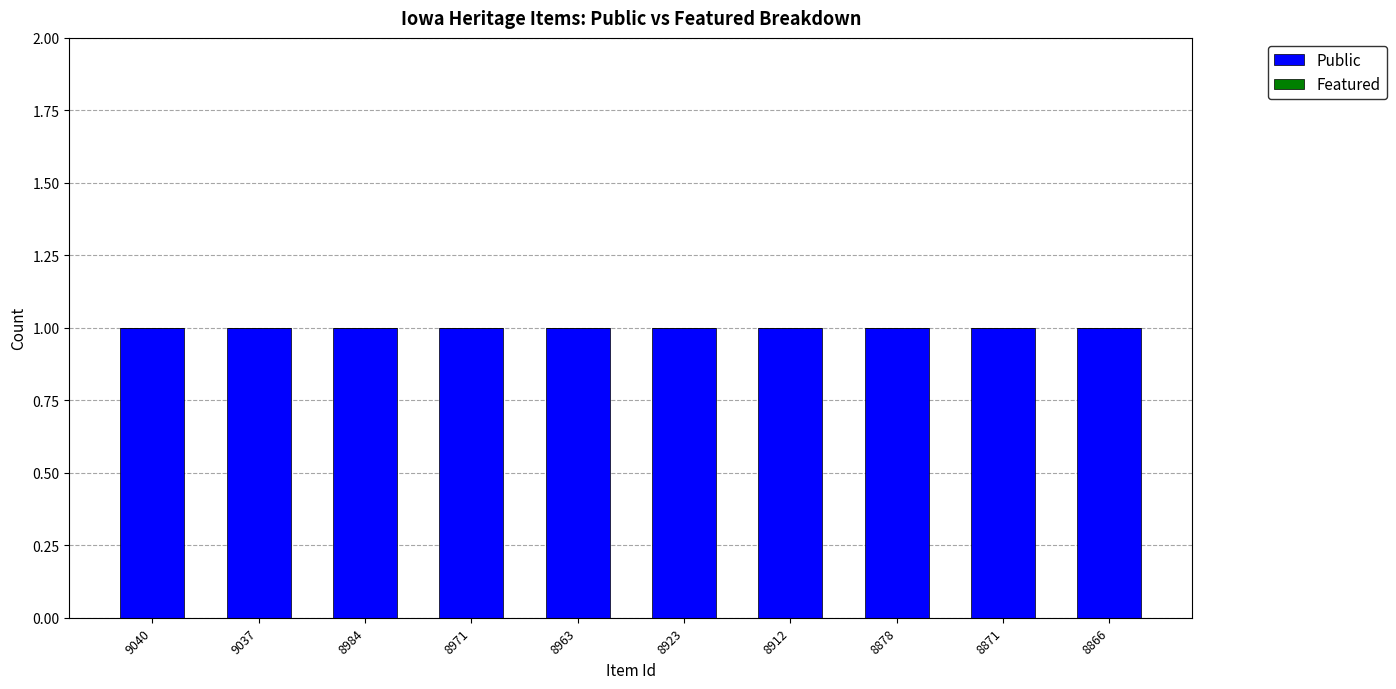

What are all the series names shown in the legend?

Public, Featured